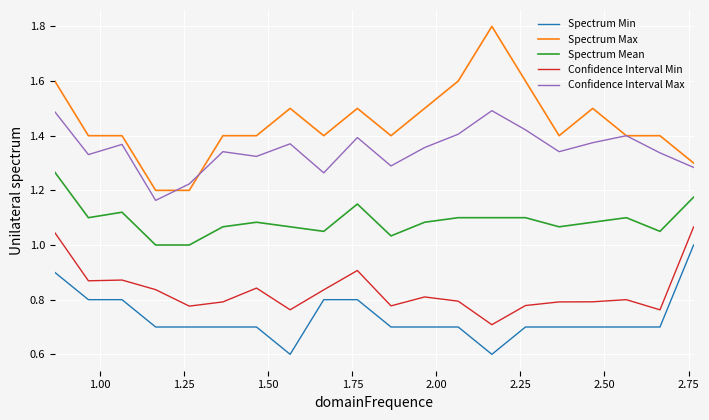

What is the average value of the Spectrum Min series?

0.7